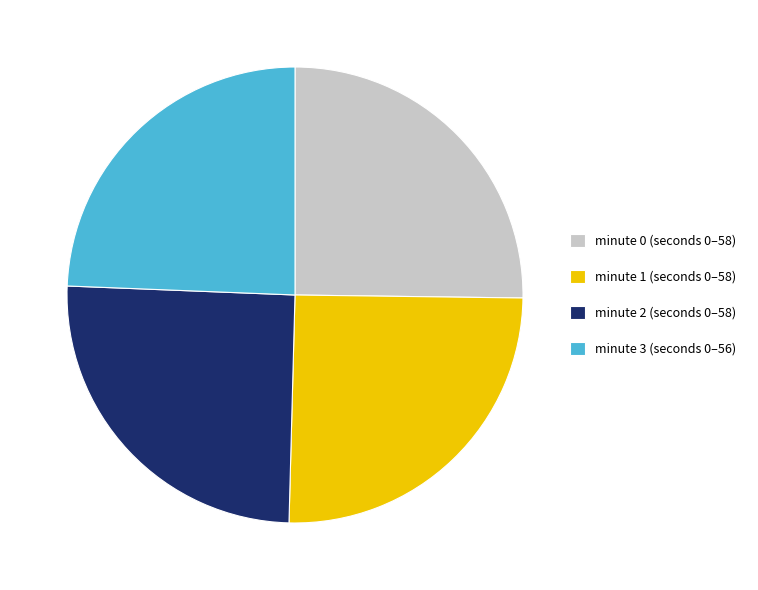

What is the smallest slice in the pie chart?

minute 3